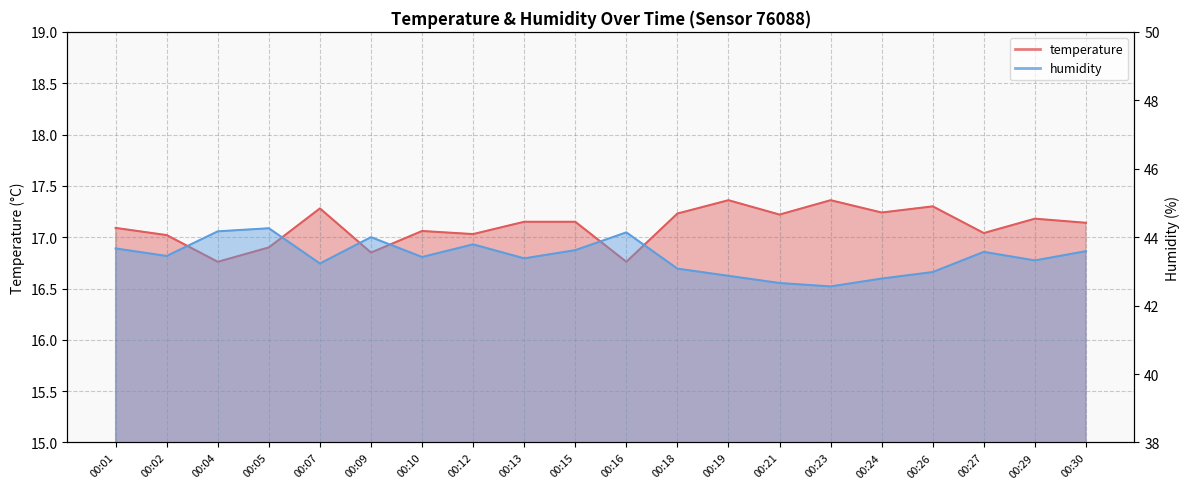

In humidity, how many points are lower than both neighbors (excluding endpoints)?

6